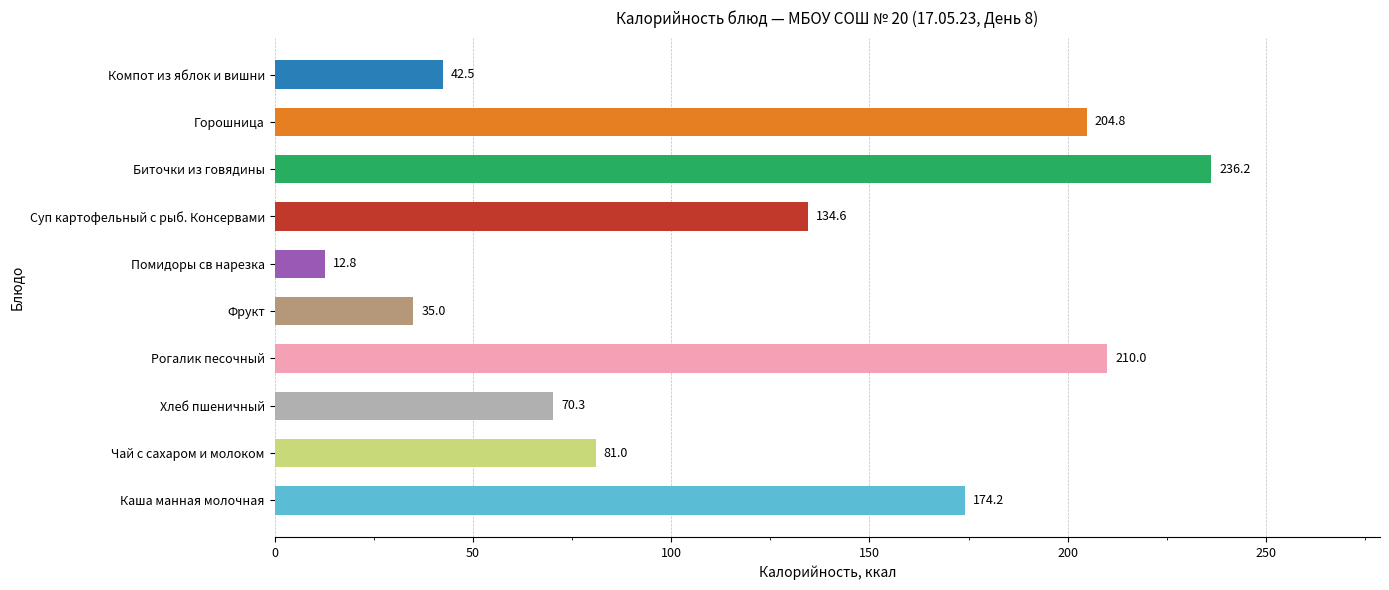

Rank the categories by value from highest to lowest.

Биточки из говядины, Рогалик песочный, Горошница, Каша манная молочная, Суп картофельный с рыб. Консервами, Чай с сахаром и молоком, Хлеб пшеничный, Компот из яблок и вишни, Фрукт, Помидоры св нарезка